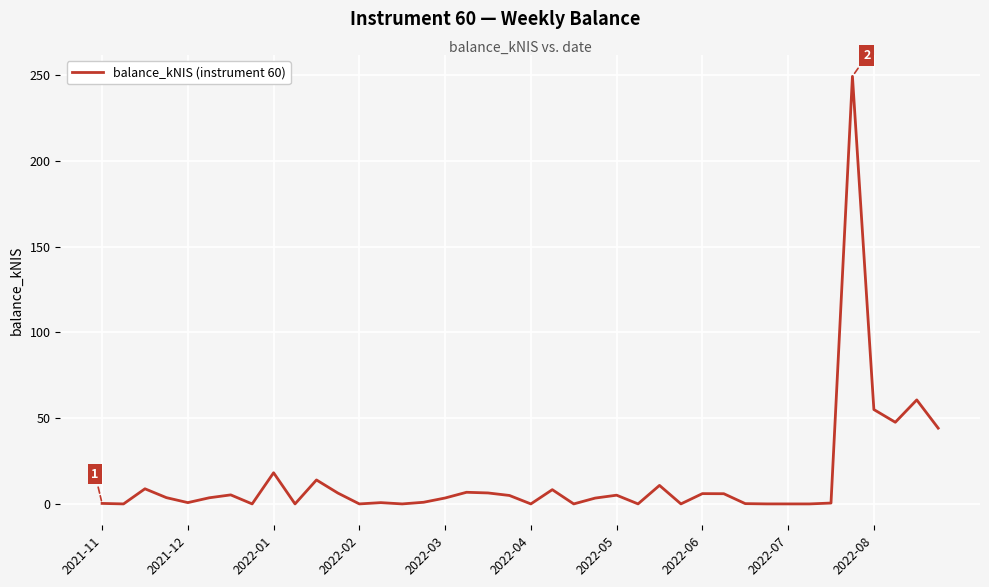

What is the maximum value shown in the chart?

249.4